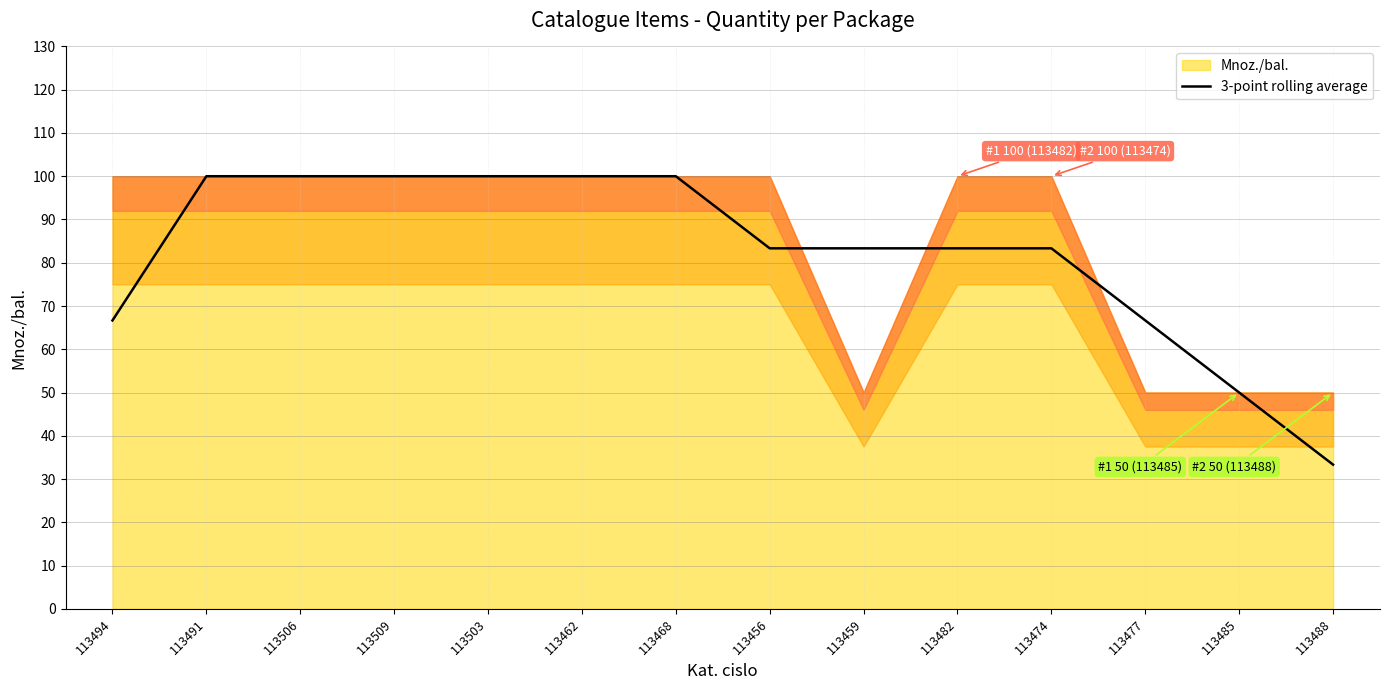

How many values are below 83?

4